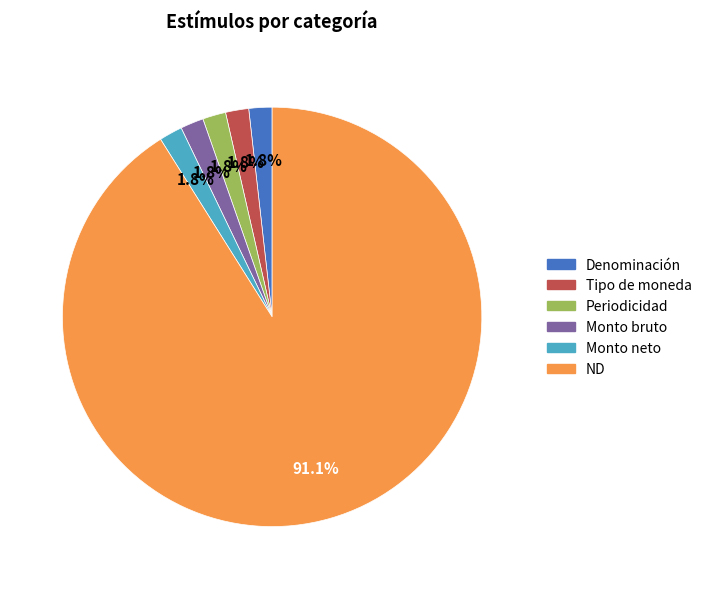

To the nearest percent, what is the combined percentage of Periodicidad and Monto bruto?

4%